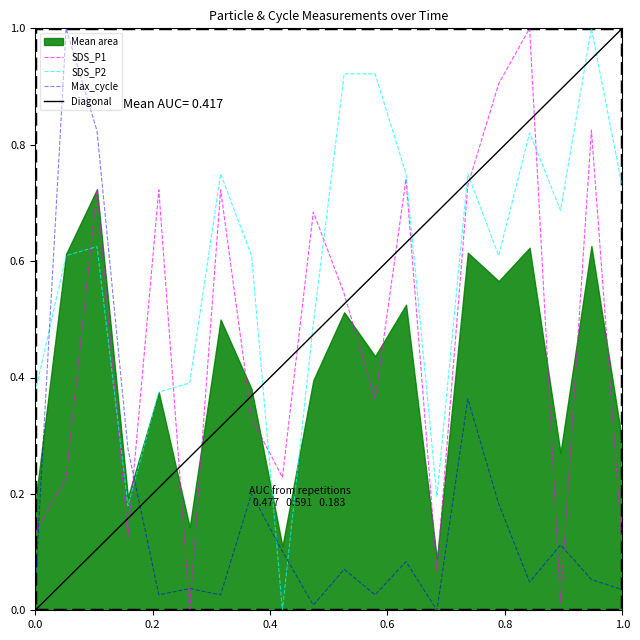

How many times do SDS_P2 and Max_cycle cross each other?

4